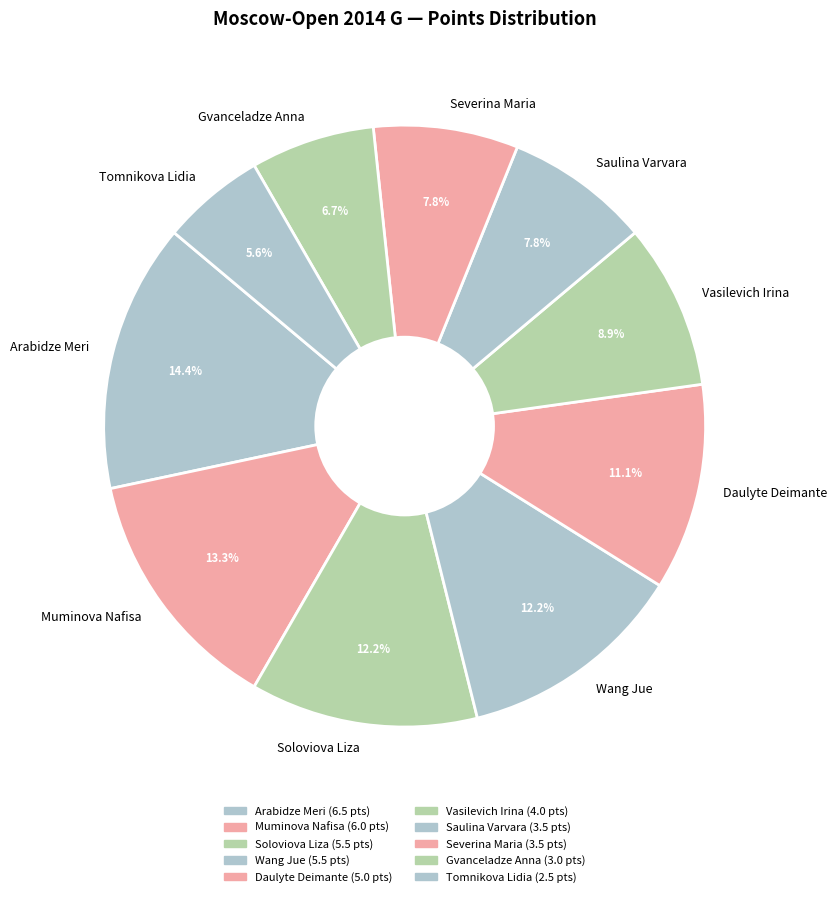

To the nearest percent, what percentage of the pie is Soloviova Liza?

12%